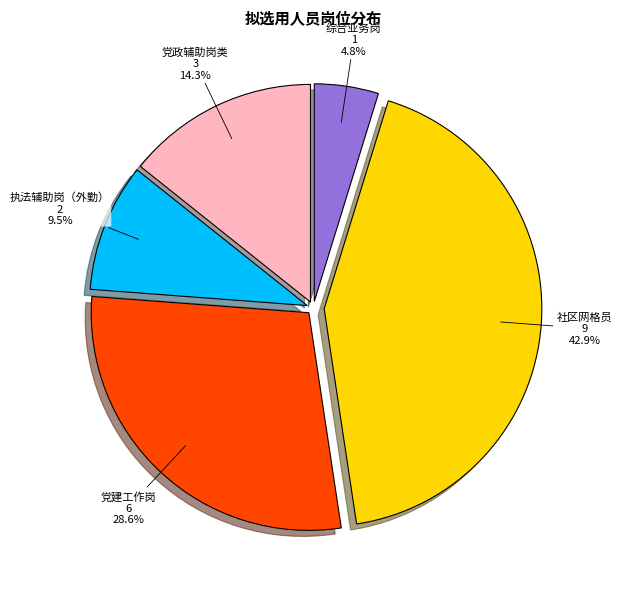

To the nearest percent, what percentage of the pie is 社区网格员?

43%